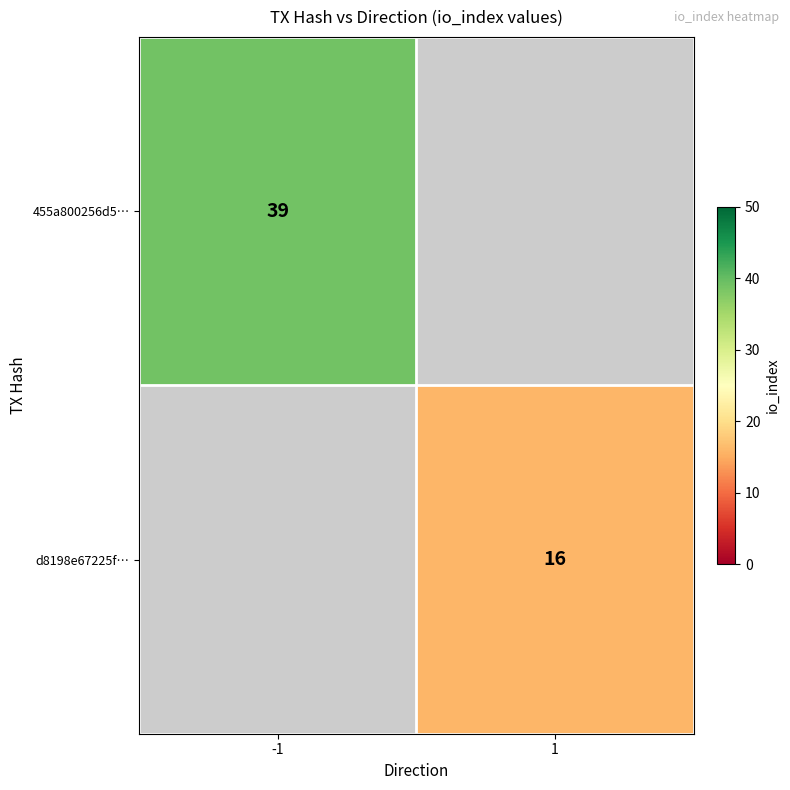

True or false: d8198e67225f… has a value of 10 at 1.

False